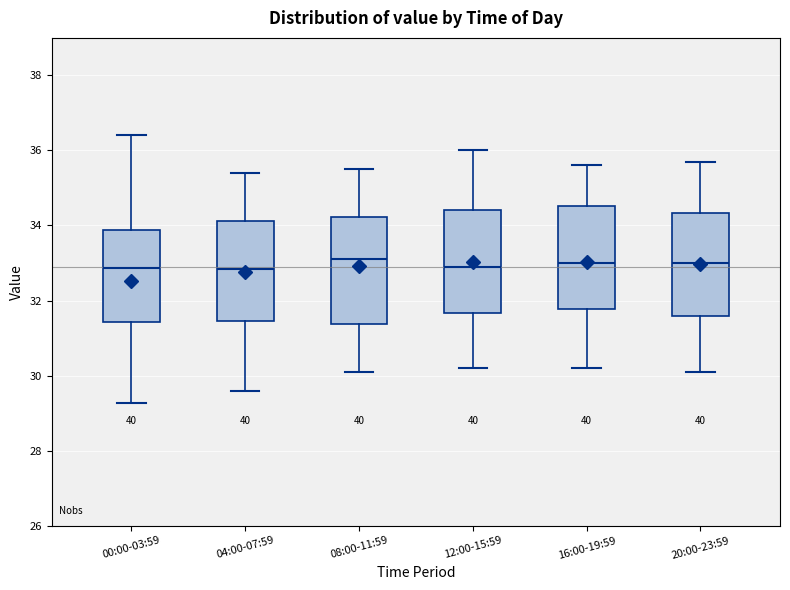

Where does the median line of the box for 00:00-03:59 sit on the y-axis? The values are not printed on the chart, so give them approximately, as read against the axis.

32.8